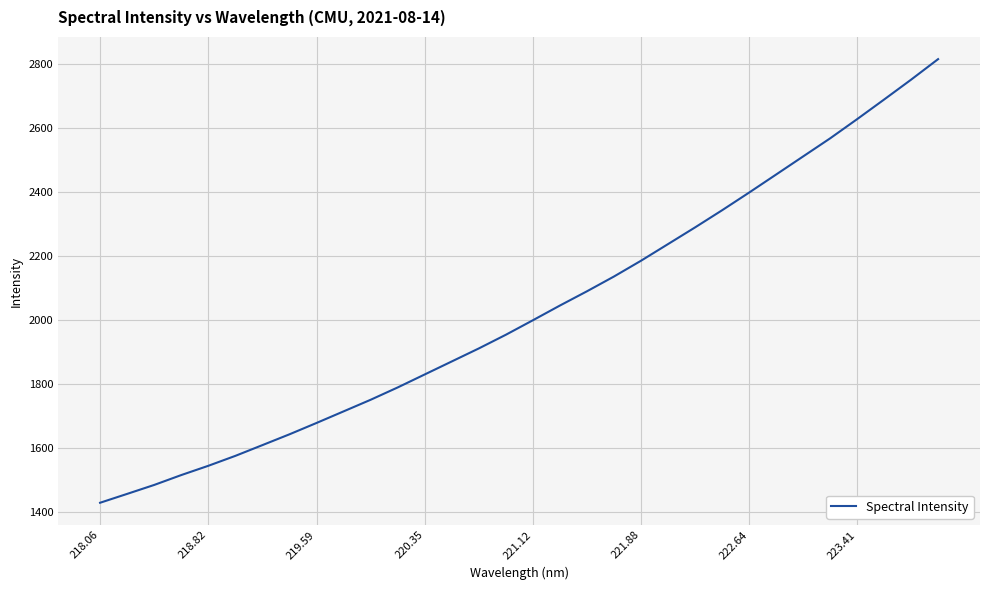

Reading right to left, list all the values displayed in this chart.

2814.1	2750.0	2687.9	2626.6	2566.6	2510.1	2453.6	2397.2	2342.0	2288.5	2236.4	2184.4	2135.2	2089.0	2044.5	1998.5	1953.3	1910.5	1869.9	1829.3	1788.7	1750.2	1714.0	1677.8	1642.3	1608.6	1575.0	1544.0	1515.0	1484.2	1456.2	1428.5